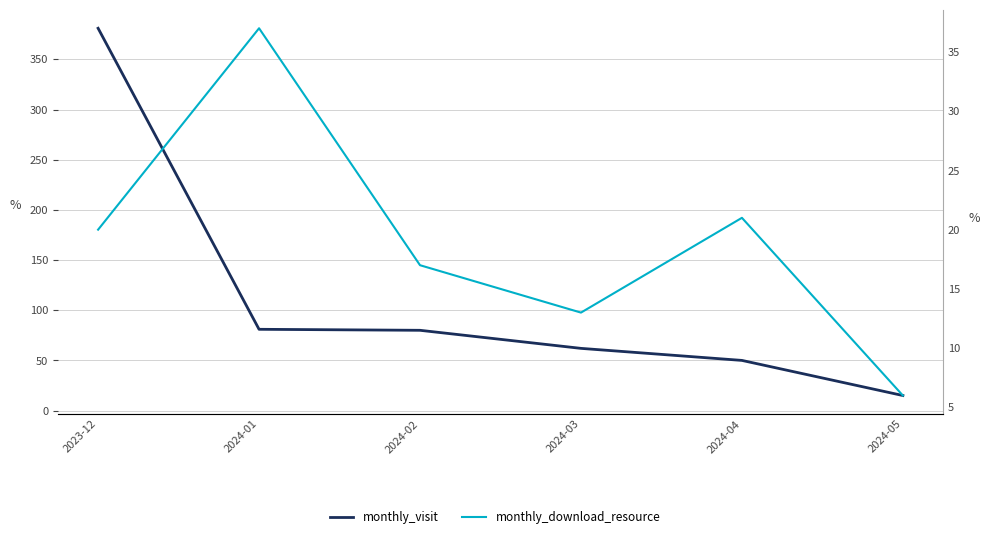

At how many categories does at least one series exceed 345?

1